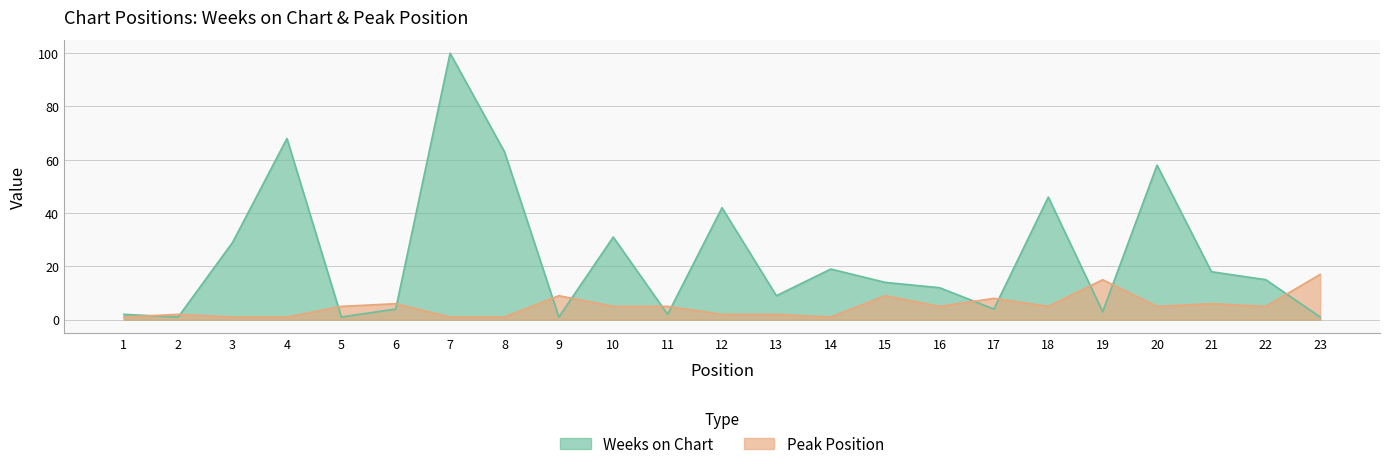

How many interior local peaks does the Peak Position series have?

7